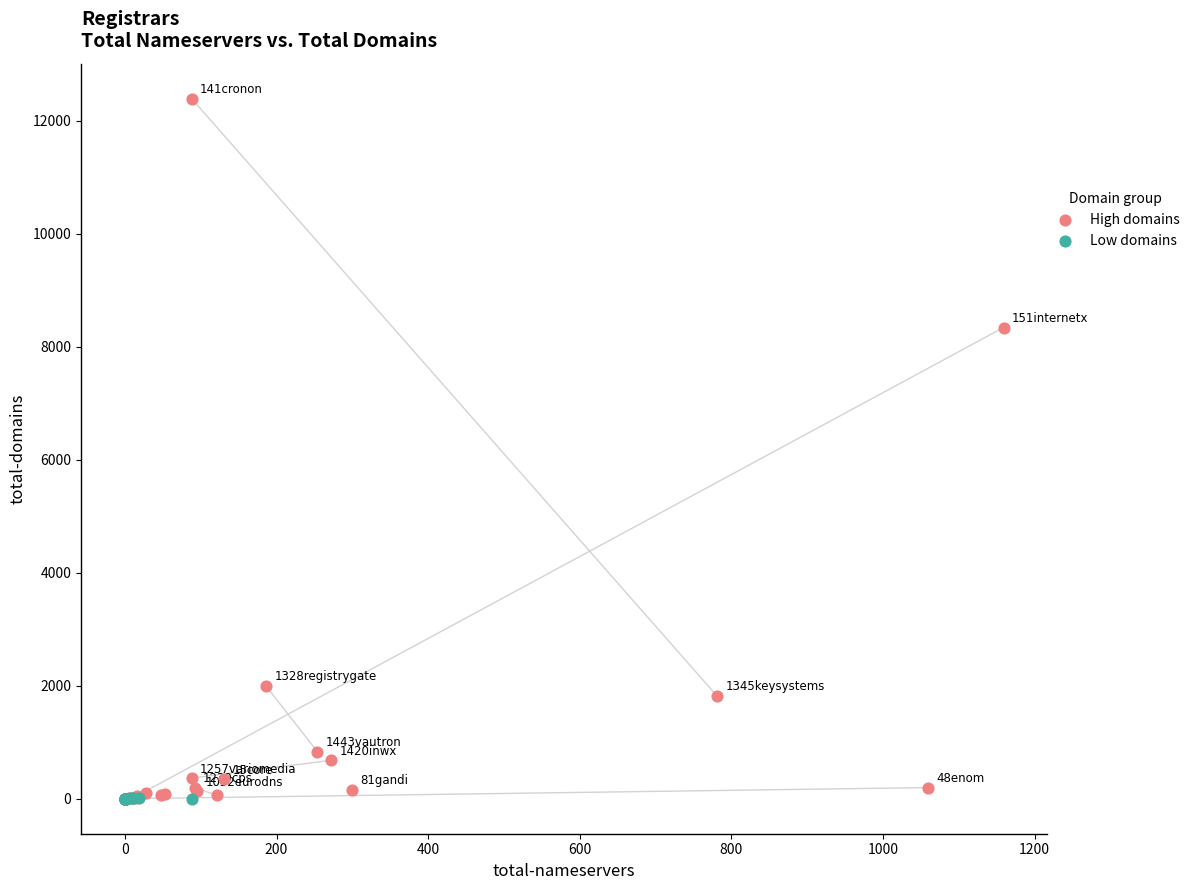

Which series reaches the maximum Y coordinate?

High domains